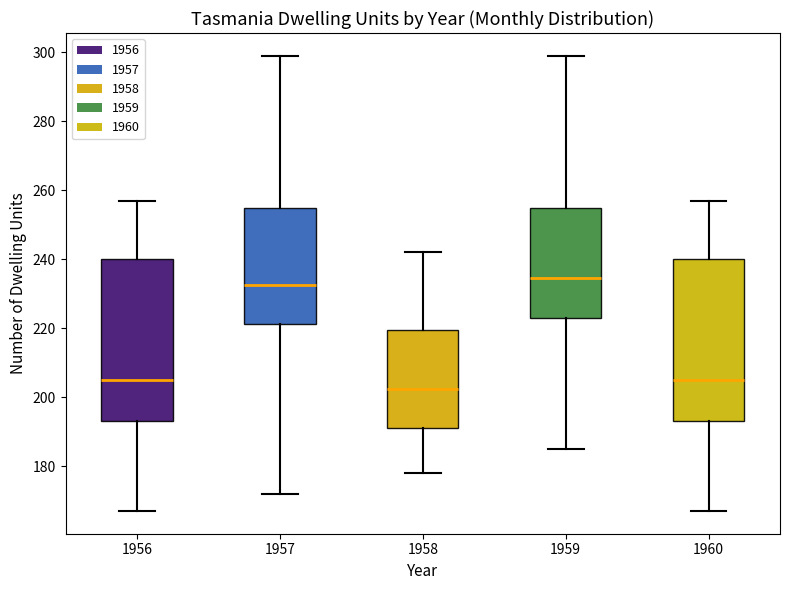

Where does the lower whisker of the box at x = 1960 end on the y-axis? The values are not printed on the chart, so give them approximately, as read against the axis.

168